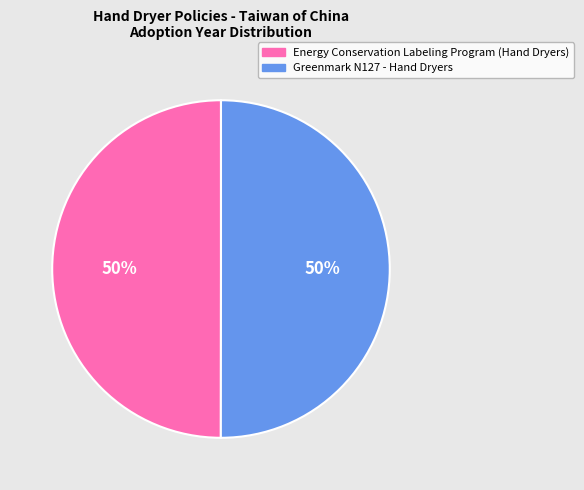

Is it true that Energy Conservation Labeling Program (Hand Dryers) is 50% of the pie?

True